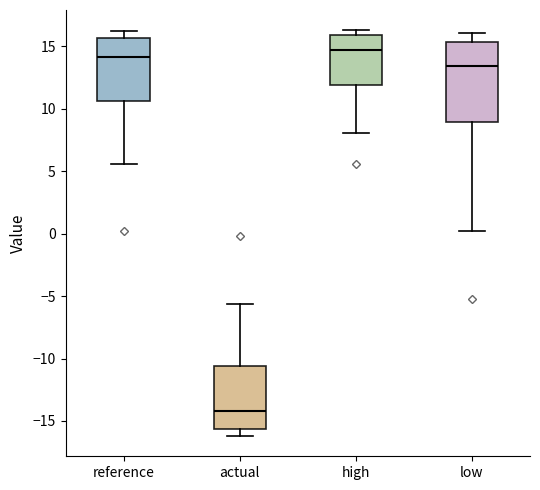

Where does the lower whisker of the box for high end on the y-axis? The values are not printed on the chart, so give them approximately, as read against the axis.

8.0